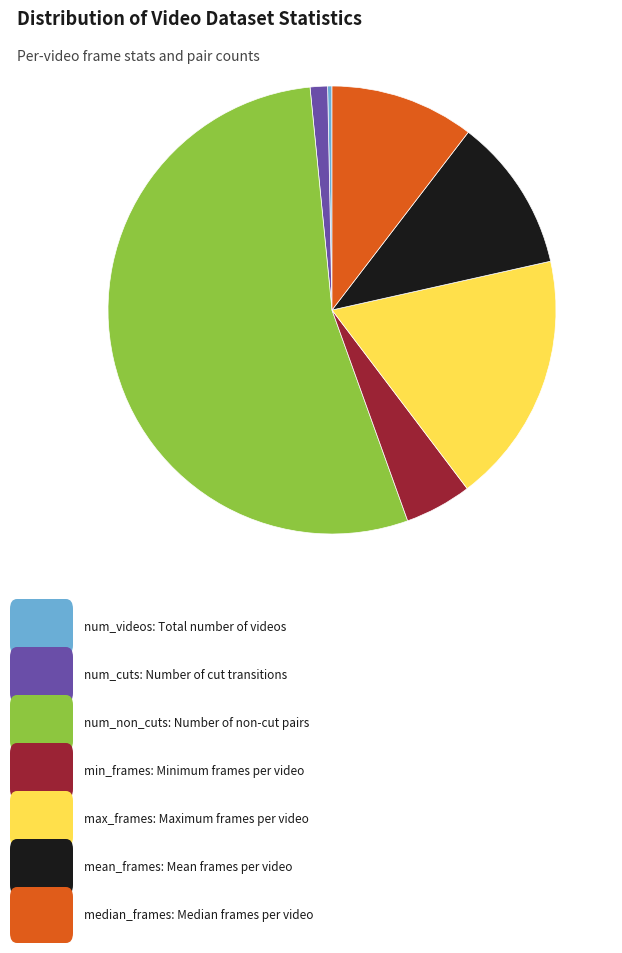

Is there a majority slice in this chart?

Yes